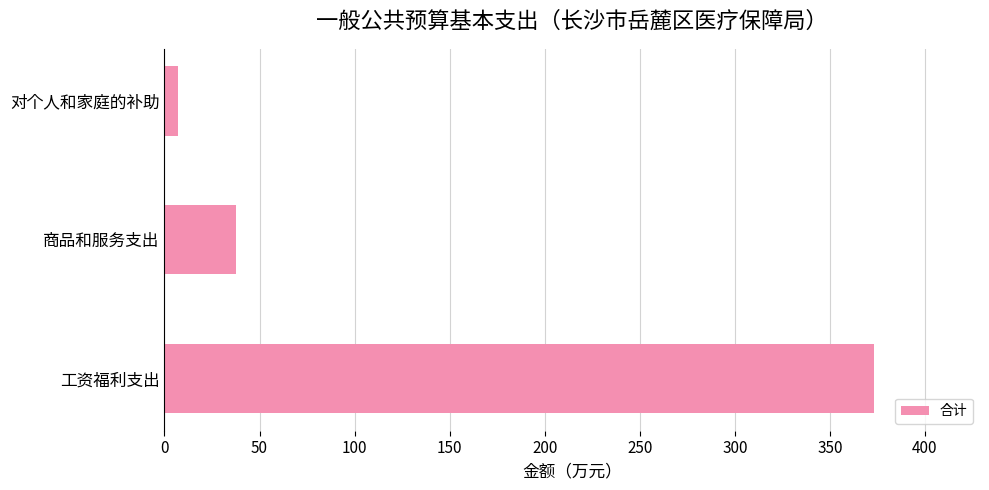

List the labels in order of value, smallest first.

对个人和家庭的补助, 商品和服务支出, 工资福利支出